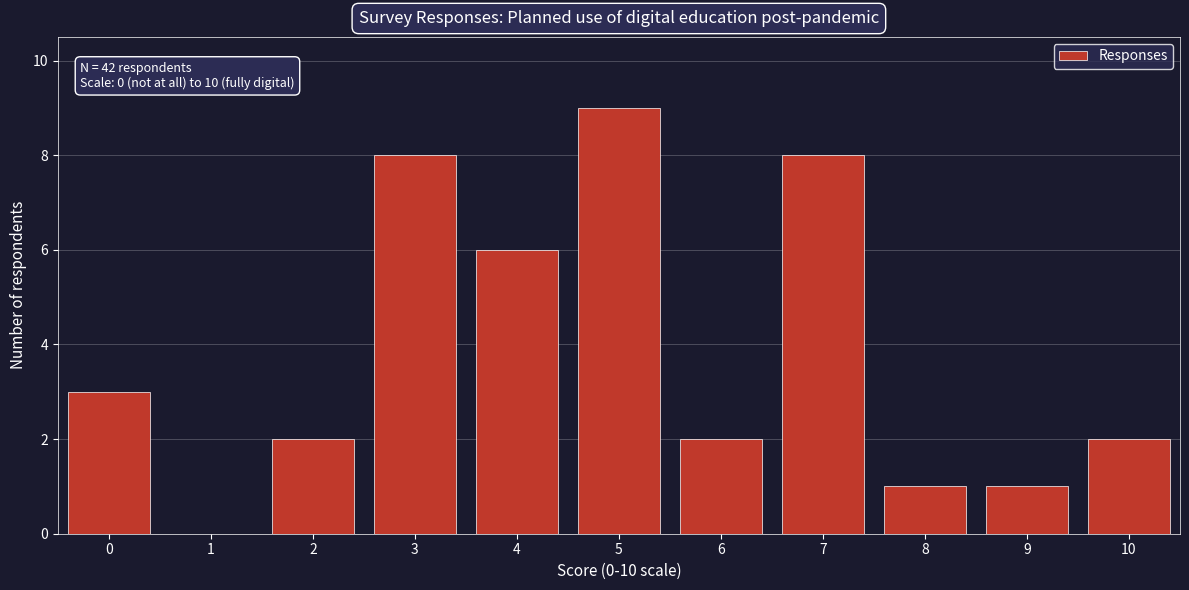

Reading right to left, list all the values displayed in this chart.

10=2	9=1	8=1	7=8	6=2	5=9	4=6	3=8	2=2	1=0	0=3